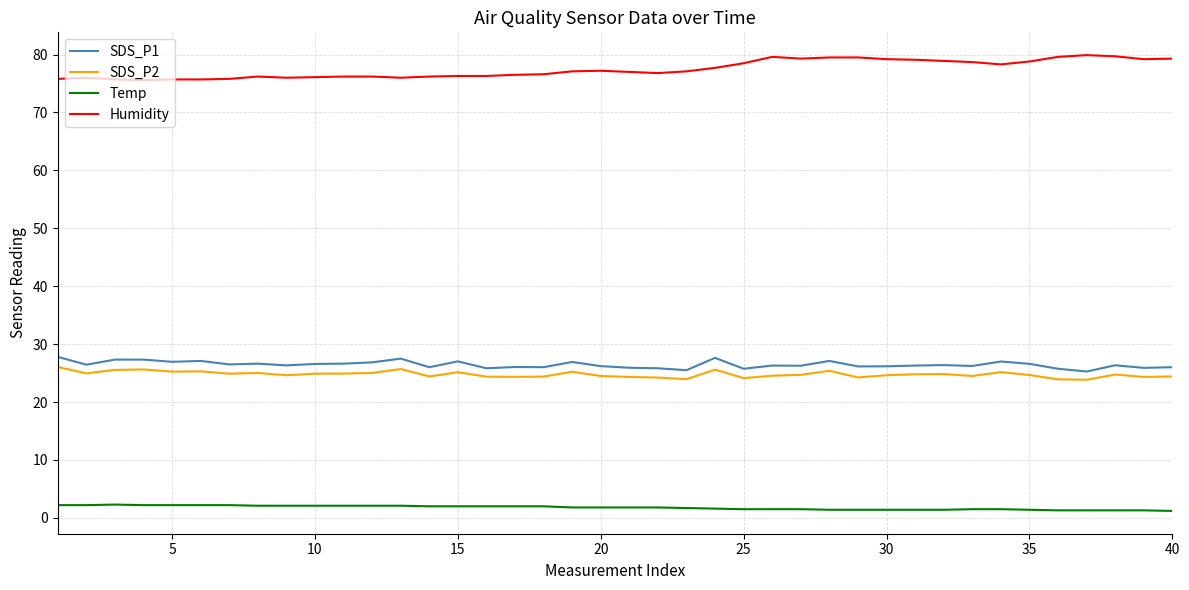

True or false: SDS_P2 and SDS_P1 intersect in this chart.

False